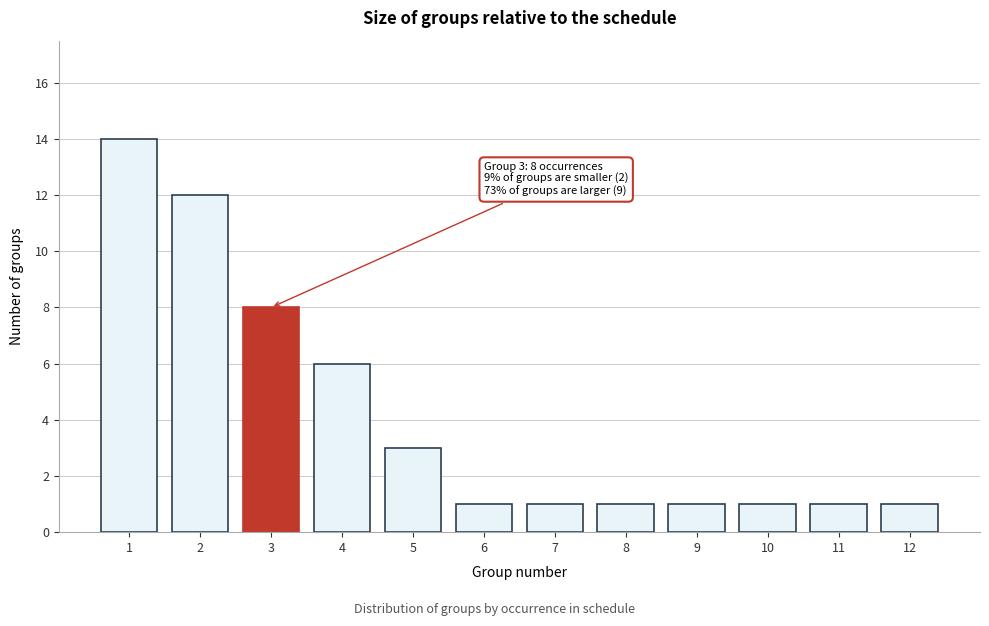

Reading right to left, what are all the values shown in this chart?

1	1	1	1	1	1	1	3	6	8	12	14